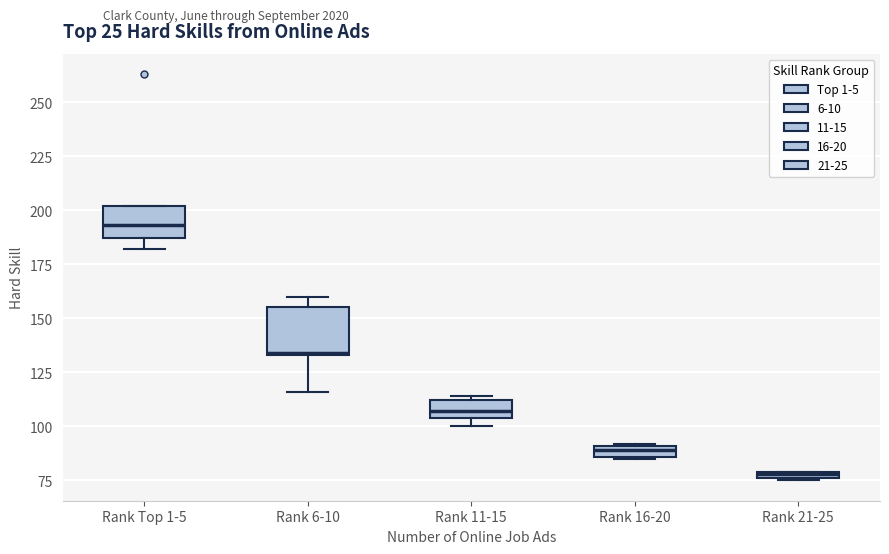

Which box has the lowest median line?

Rank 21-25